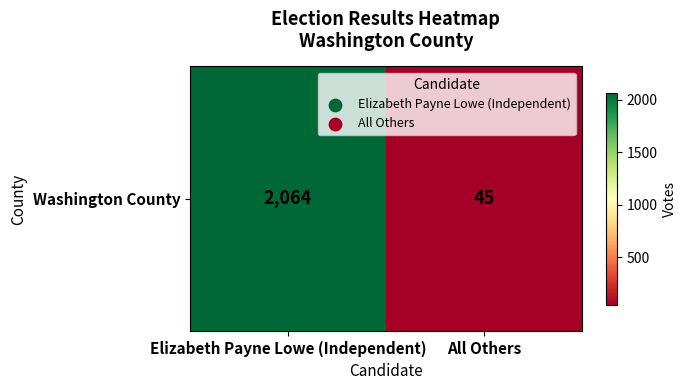

Which has a higher value, All Others or Elizabeth Payne Lowe (Independent)?

Elizabeth Payne Lowe (Independent)